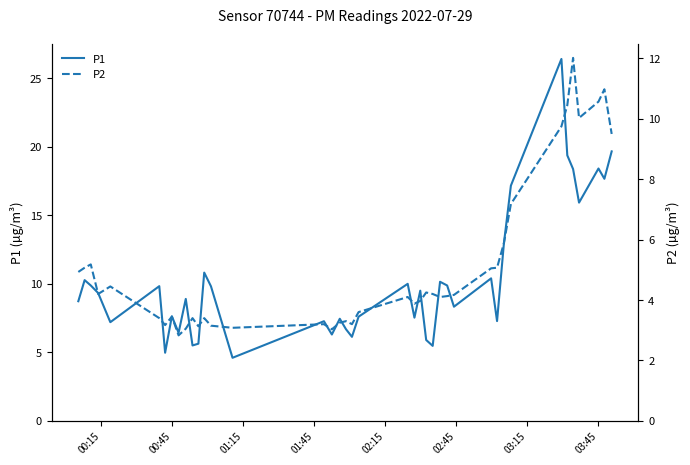

What is the highest value of the P1 series?

26.4